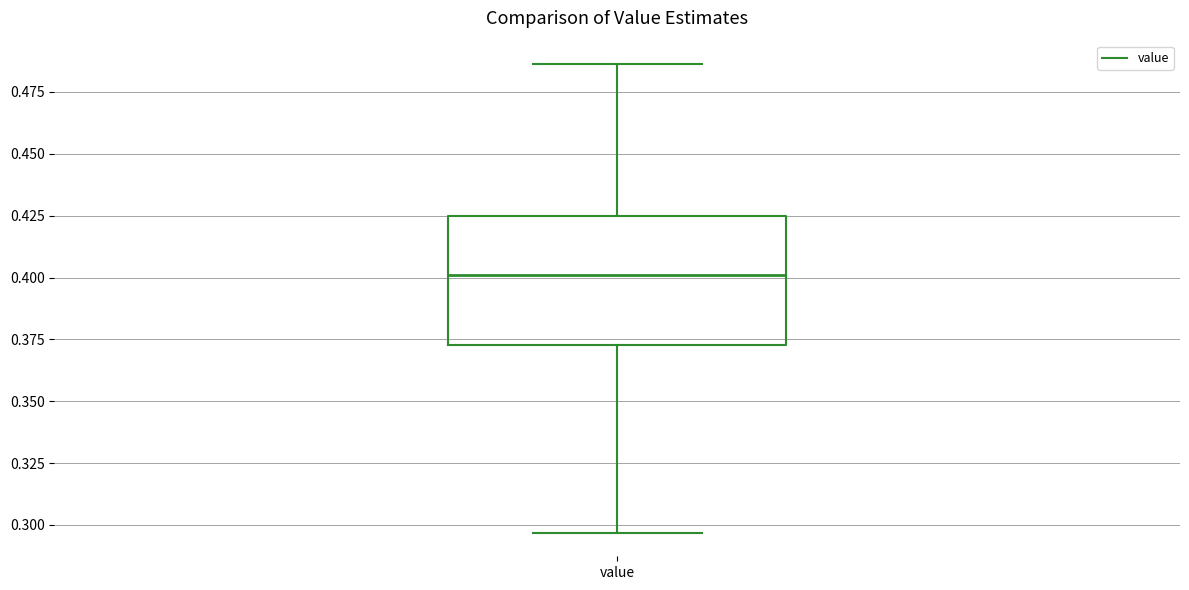

Transcribe this box plot: give where the median line is, the range the box spans, and where the two whiskers end, as read against the y-axis. The values are not printed on the chart, so give them approximately, as read against the axis.

median 0.400, box 0.375 to 0.425, whiskers 0.295 to 0.485